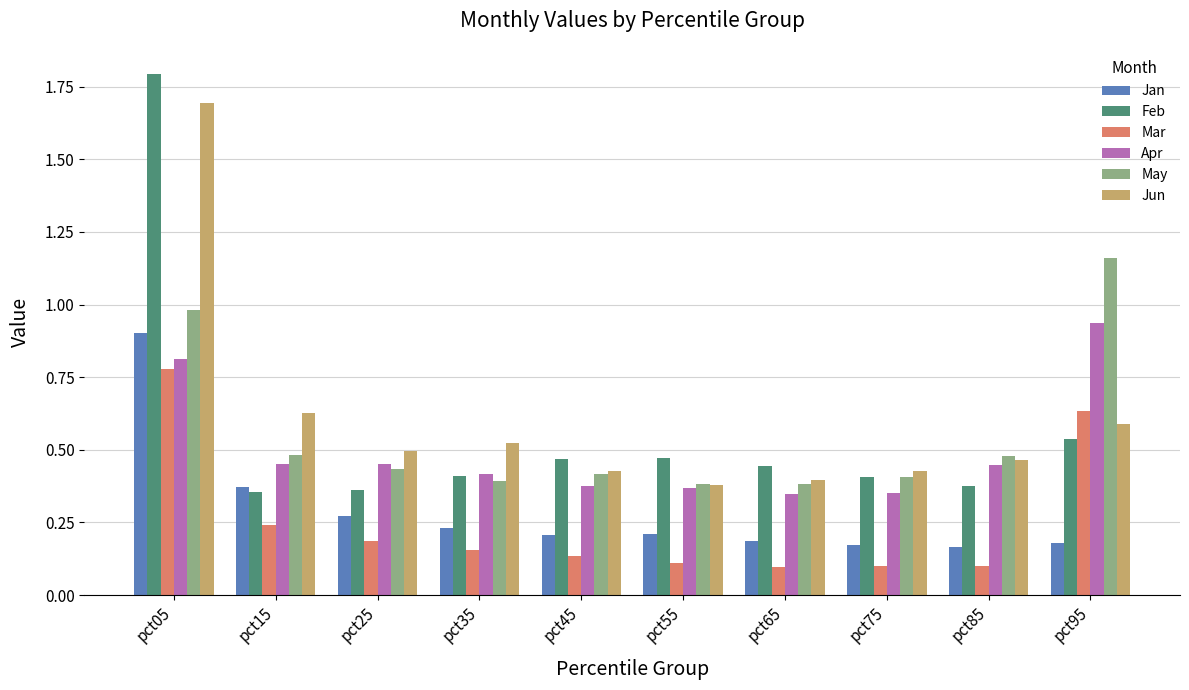

Which series has the largest range (max minus min)?

Feb